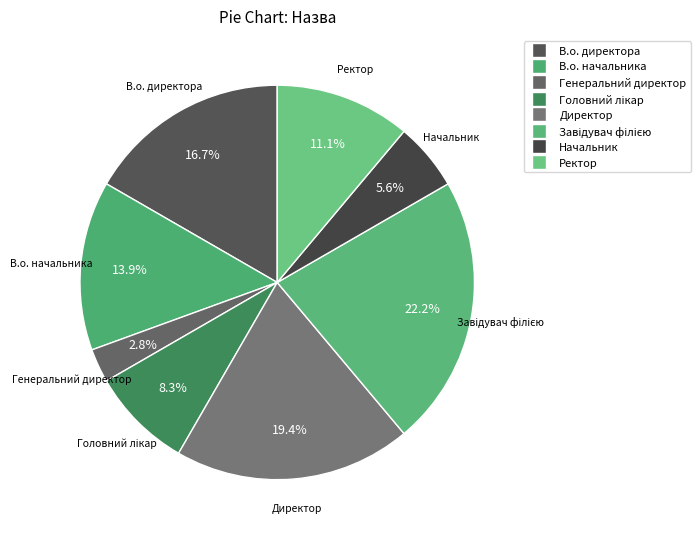

What is the largest slice in the pie chart?

Завідувач філією